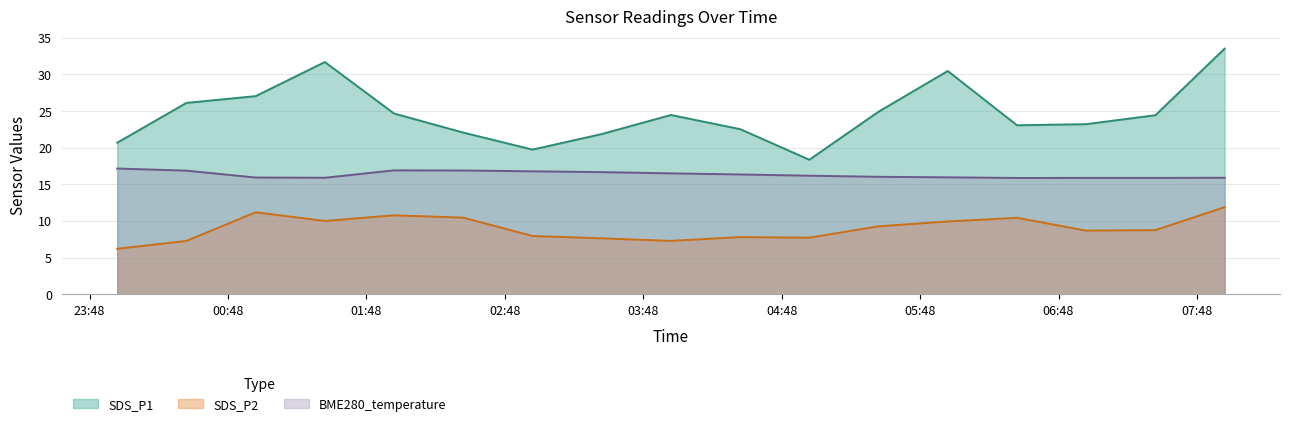

True or false: SDS_P2 has a value of 11.7 at 2024/04/05 04:00.

False